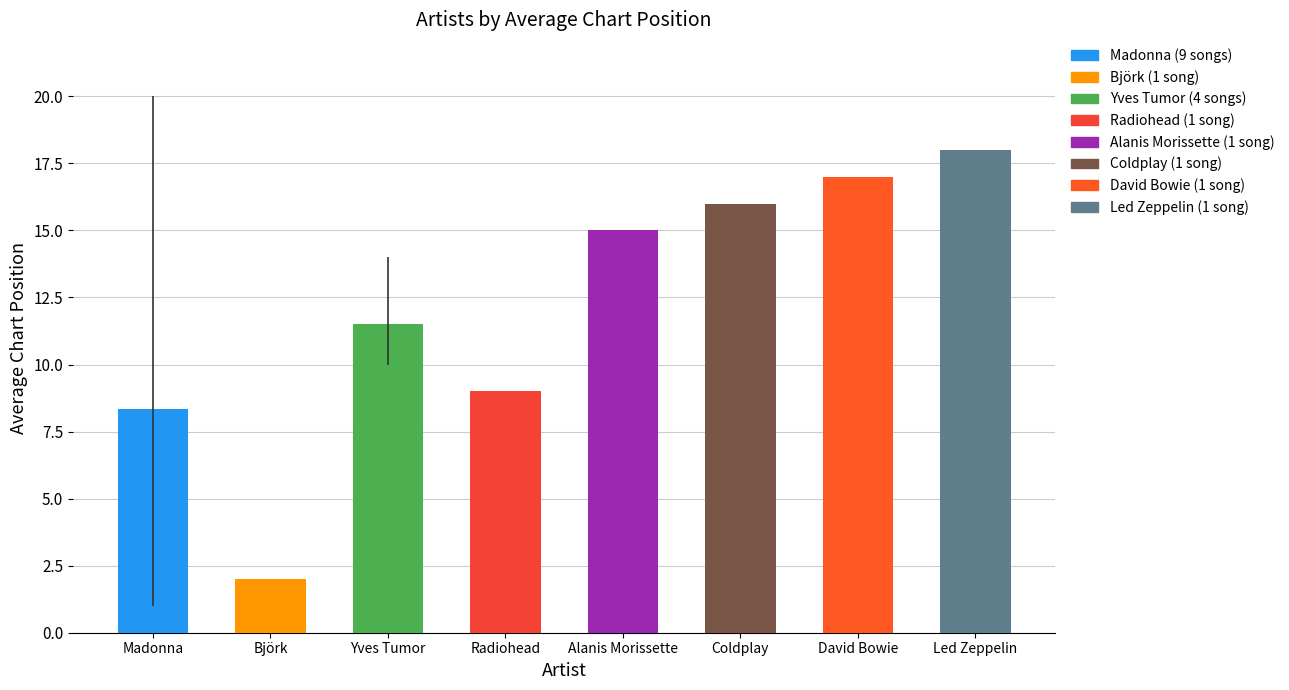

Reading left to right, extract all data points from this chart.

8.3	2.0	11.5	9.0	15.0	16.0	17.0	18.0